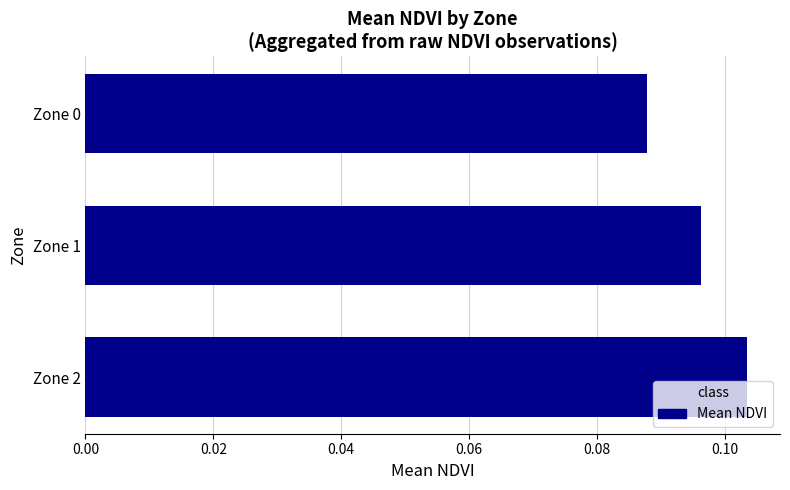

Is it true that the value at Zone 2 is 0.2?

False